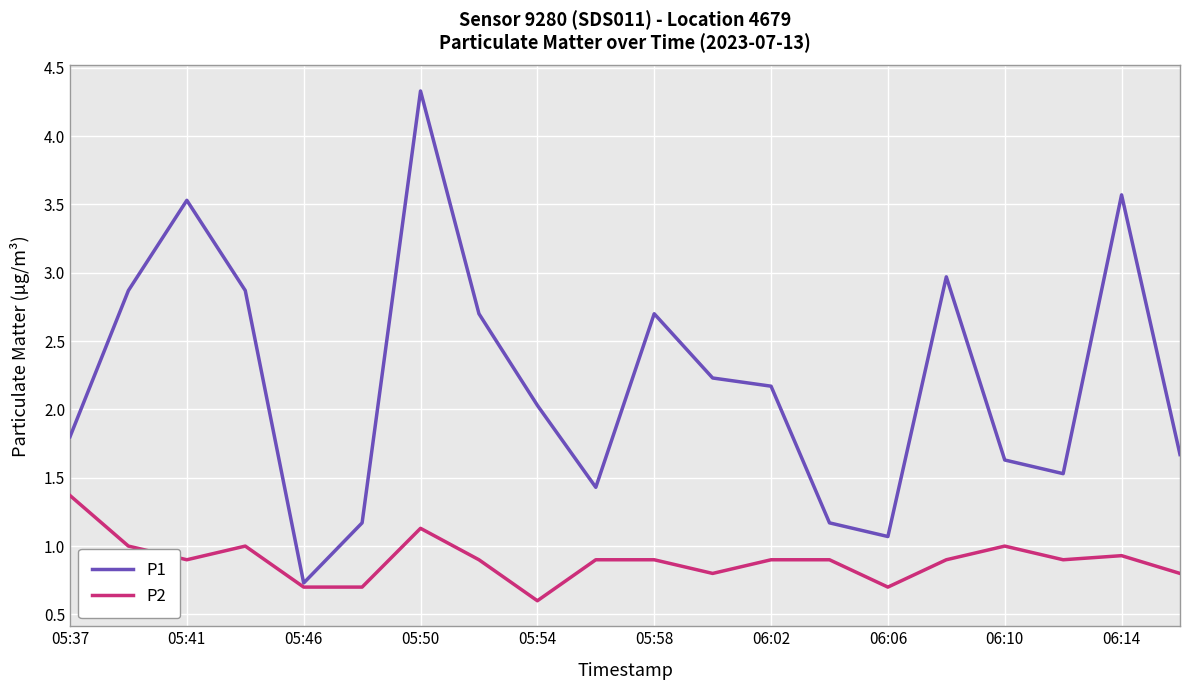

What is the minimum value for P2?

0.6